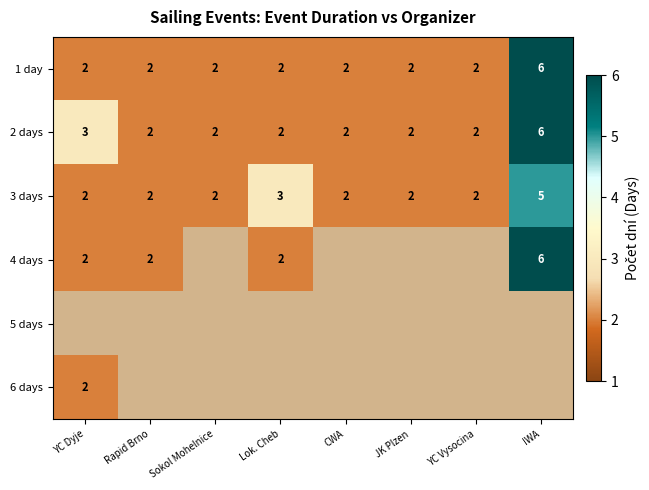

What is the sum of the 1 day values at Rapid Brno and CWA?

4